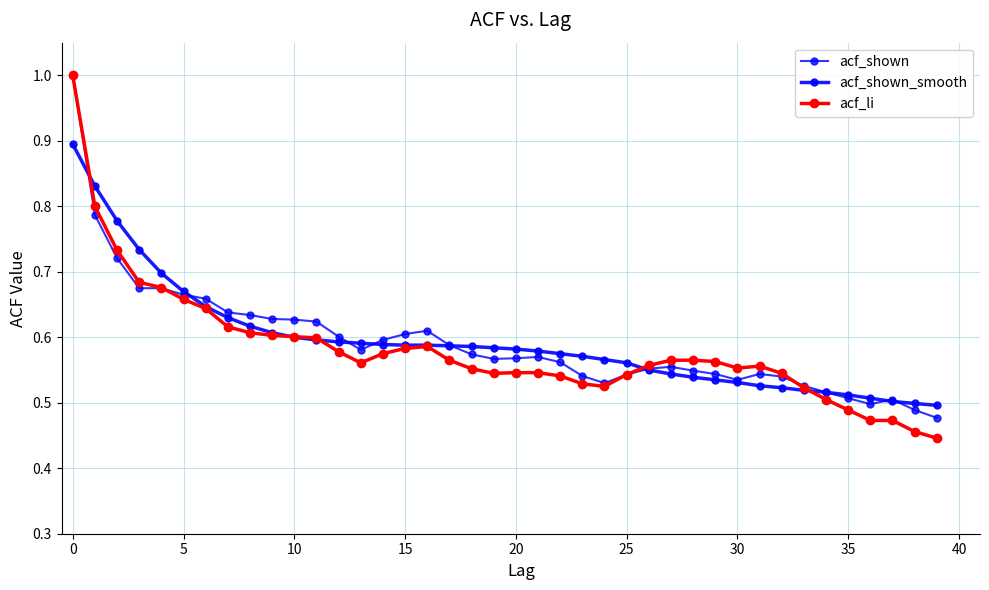

What is the value of the acf_shown point at the 22nd from the left?

0.6